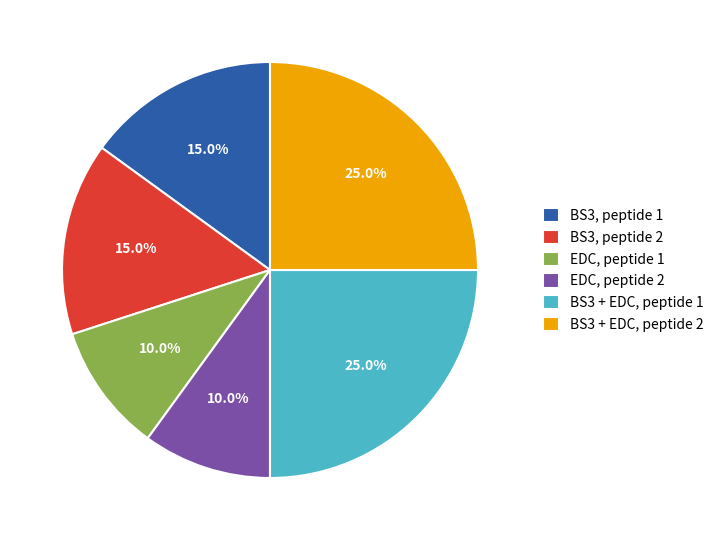

What portion of the pie excludes EDC, peptide 2?

90.0%